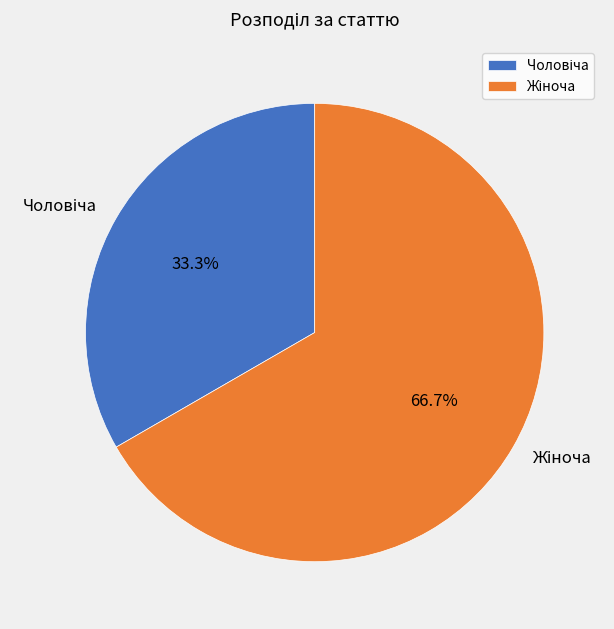

Is there any slice that represents more than half of the pie?

Yes